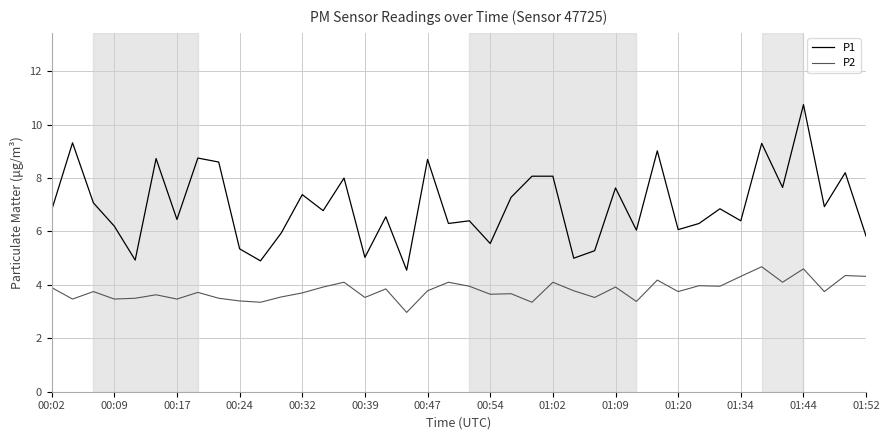

Rank the series by their maximum value, from lowest to highest.

P2, P1